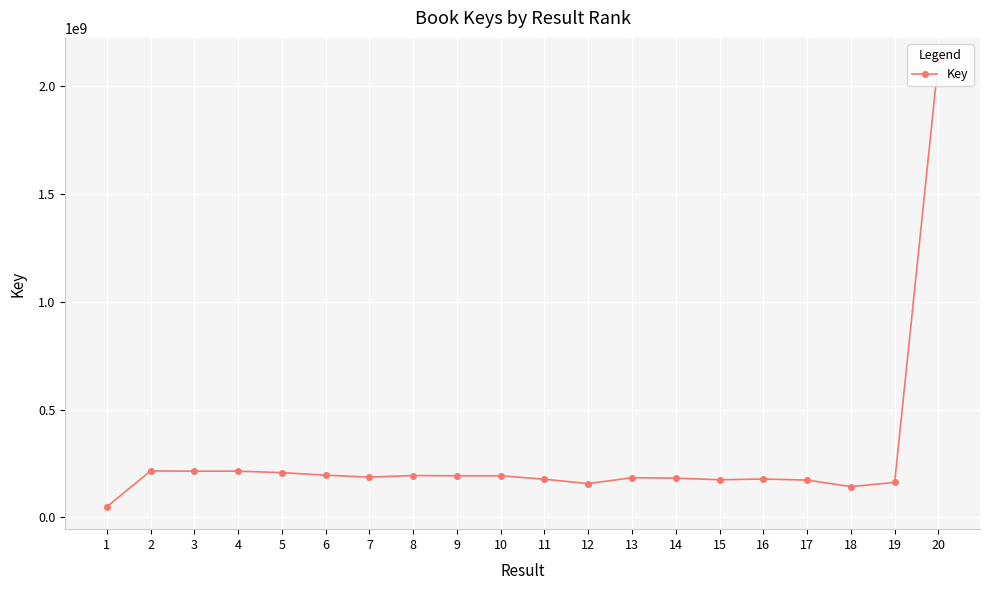

Is it true that the value at 6 is 309447923?

False